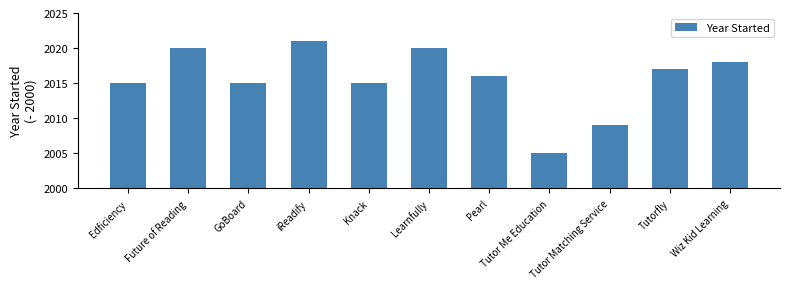

What is the ratio of the value at Pearl to the value at Wiz Kid Learning?

0.9